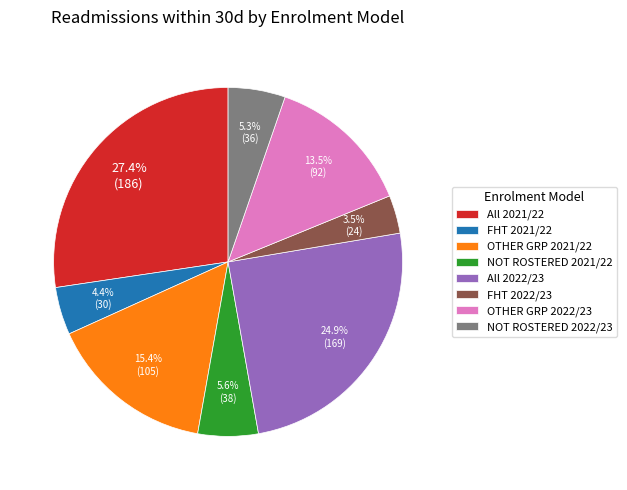

What is the largest slice in the pie chart?

All 2021/22